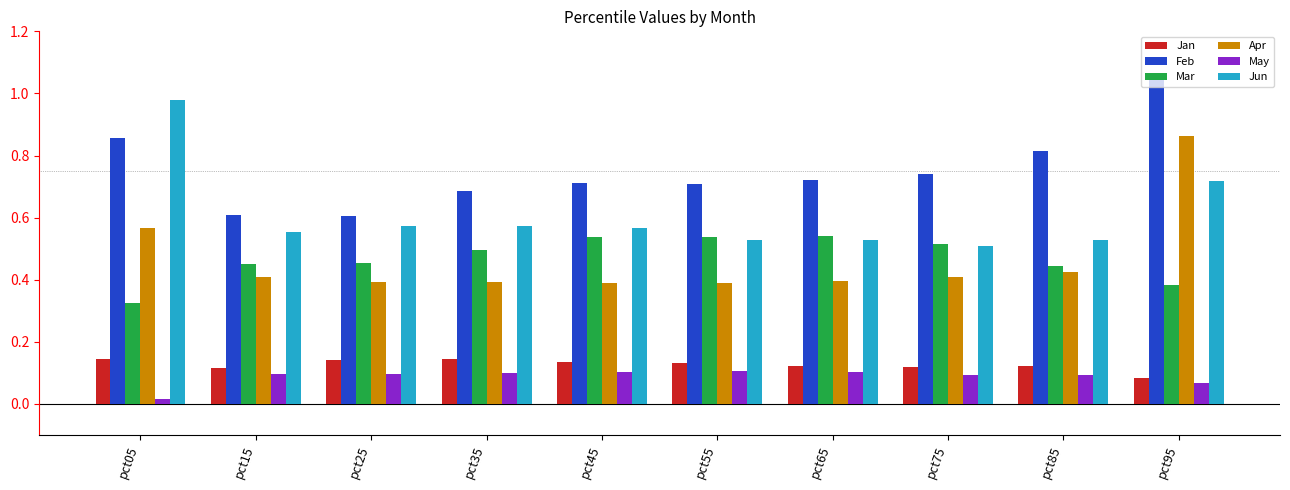

At which category is the sum across all series the highest?

pct95